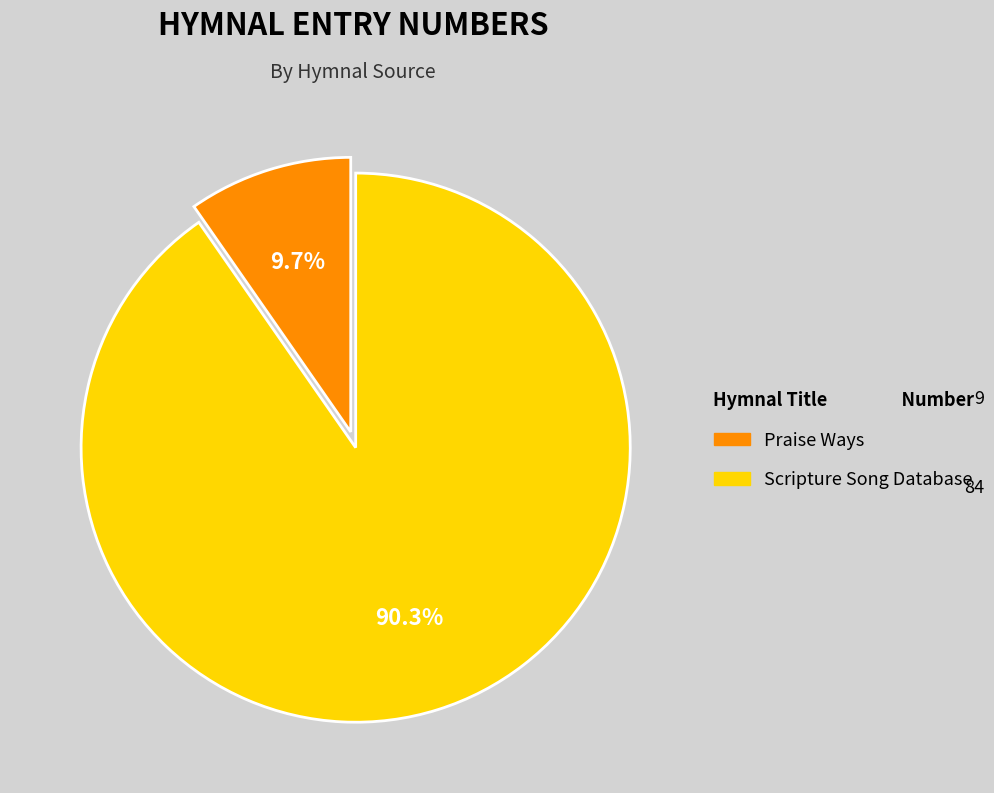

Rank the categories by value from lowest to highest.

Praise Ways, Scripture Song Database